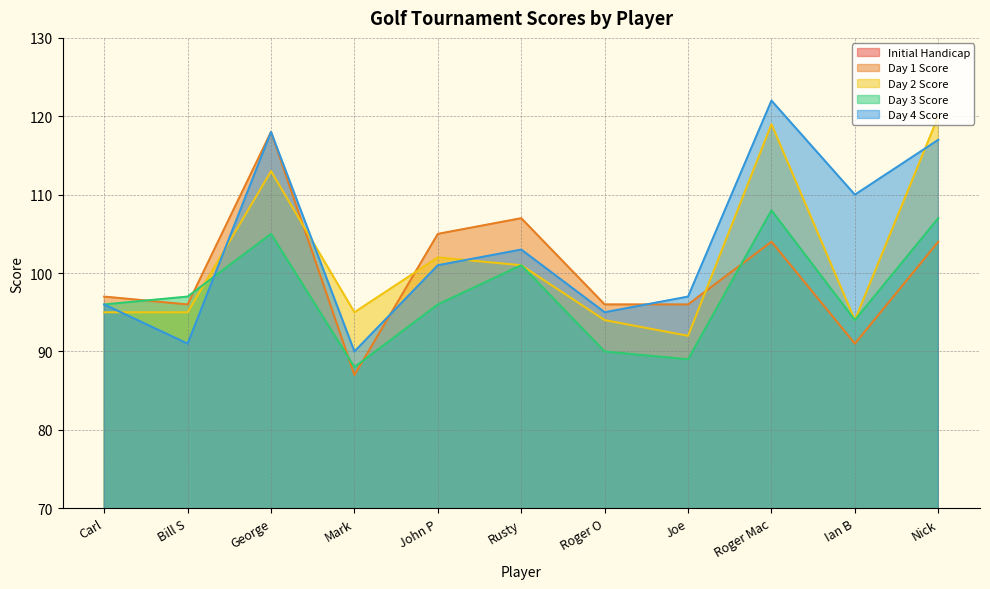

Rank the categories by Day 4 Score value from lowest to highest.

Mark, Bill S, Roger O, Carl, Joe, John P, Rusty, Ian B, Nick, George, Roger Mac